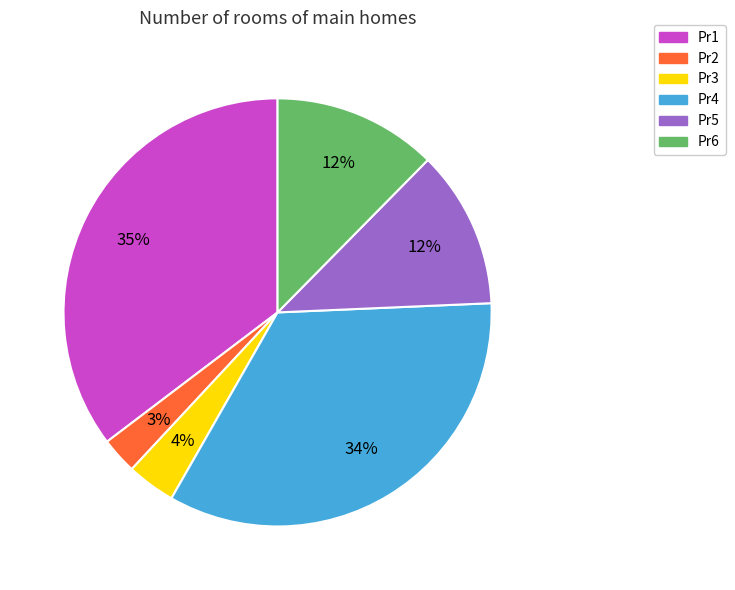

To the nearest percent, what is the combined percentage of Pr1 and Pr4?

69%